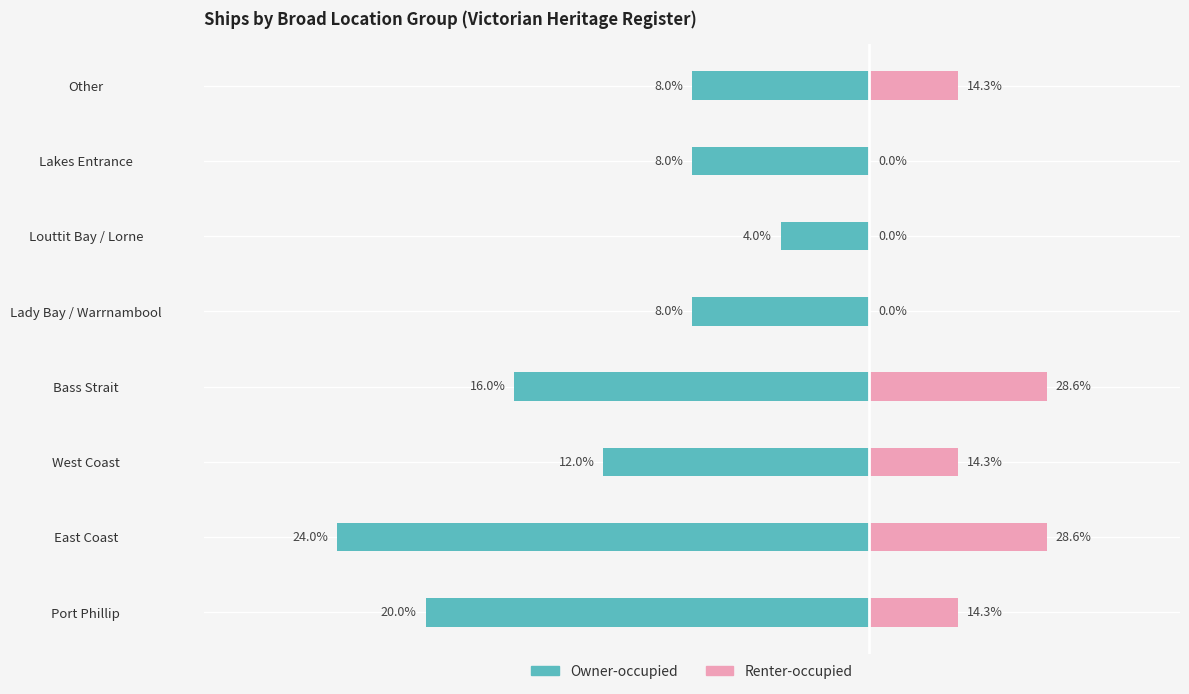

How many data points in Renter-occupied are less than 1?

3